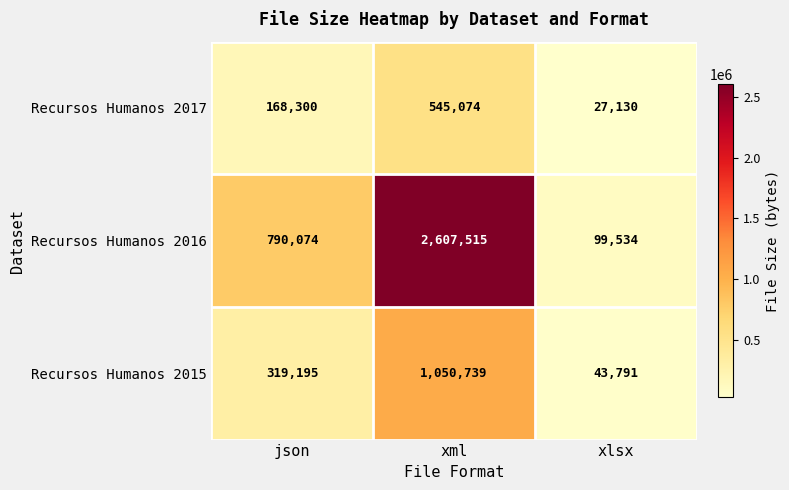

Reading left to right, extract all data points from this chart.

Recursos Humanos 2017: json=168300	xml=545074	xlsx=27130
Recursos Humanos 2016: json=790074	xml=2607515	xlsx=99534
Recursos Humanos 2015: json=319195	xml=1050739	xlsx=43791